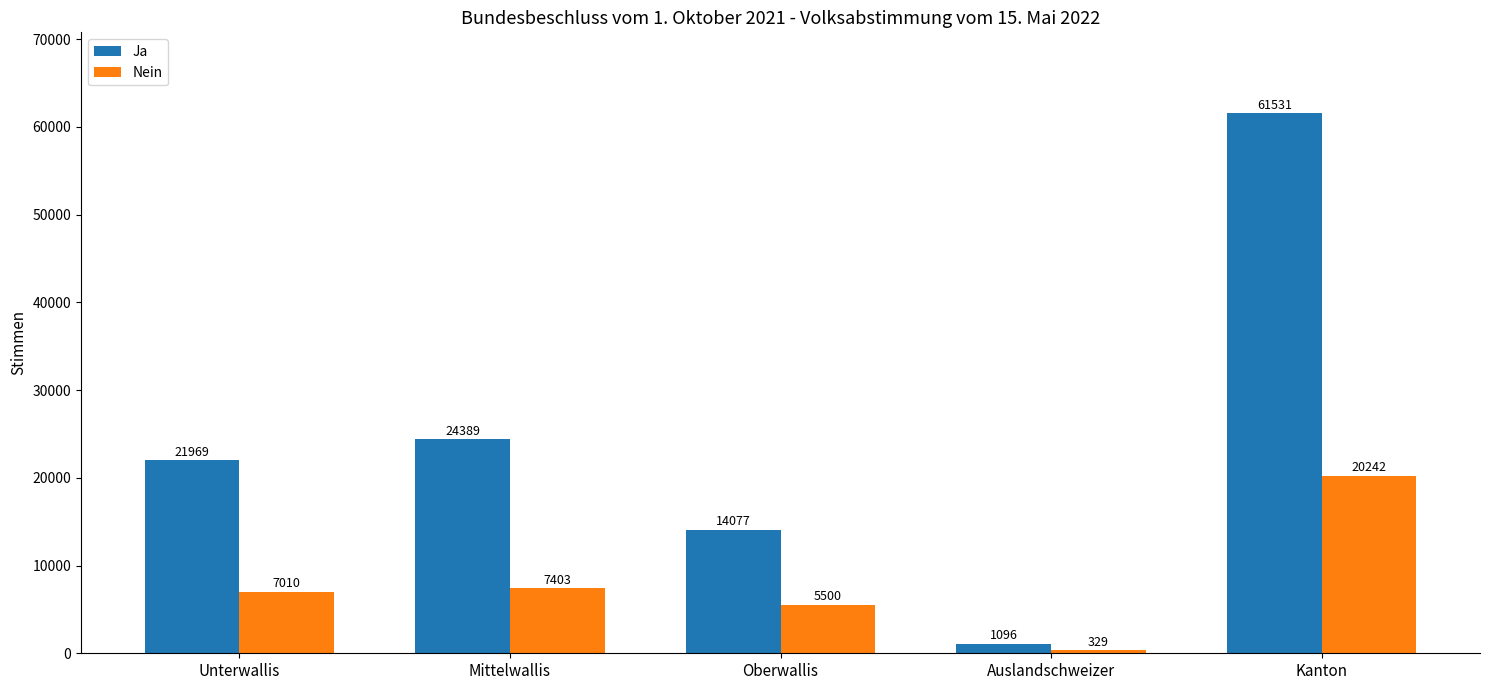

Are the bars horizontal?

No